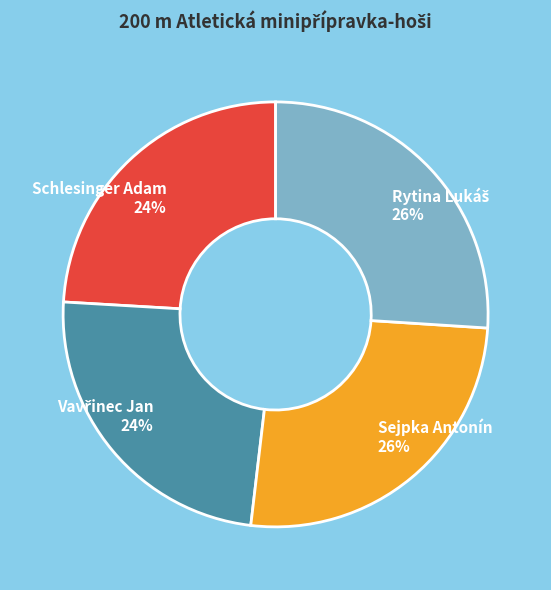

What percentage is the Schlesinger Adam slice, to the nearest percent?

24%